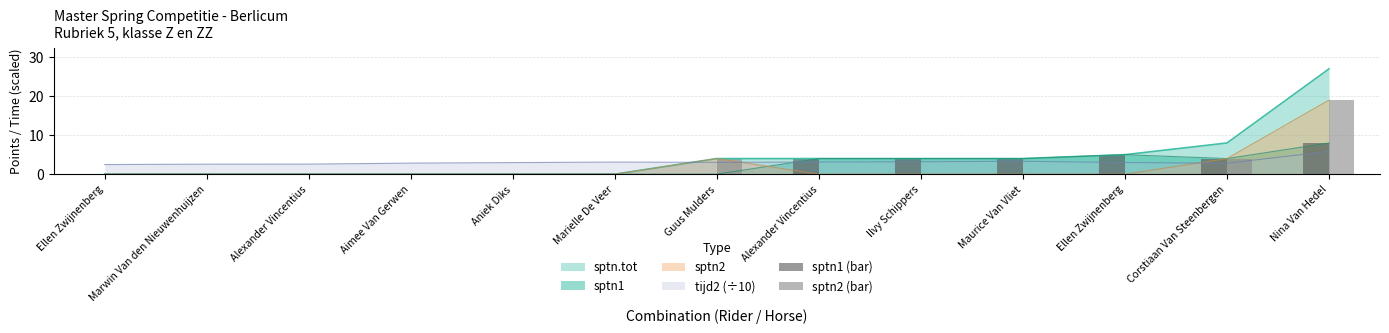

How many bars are there in total?

26